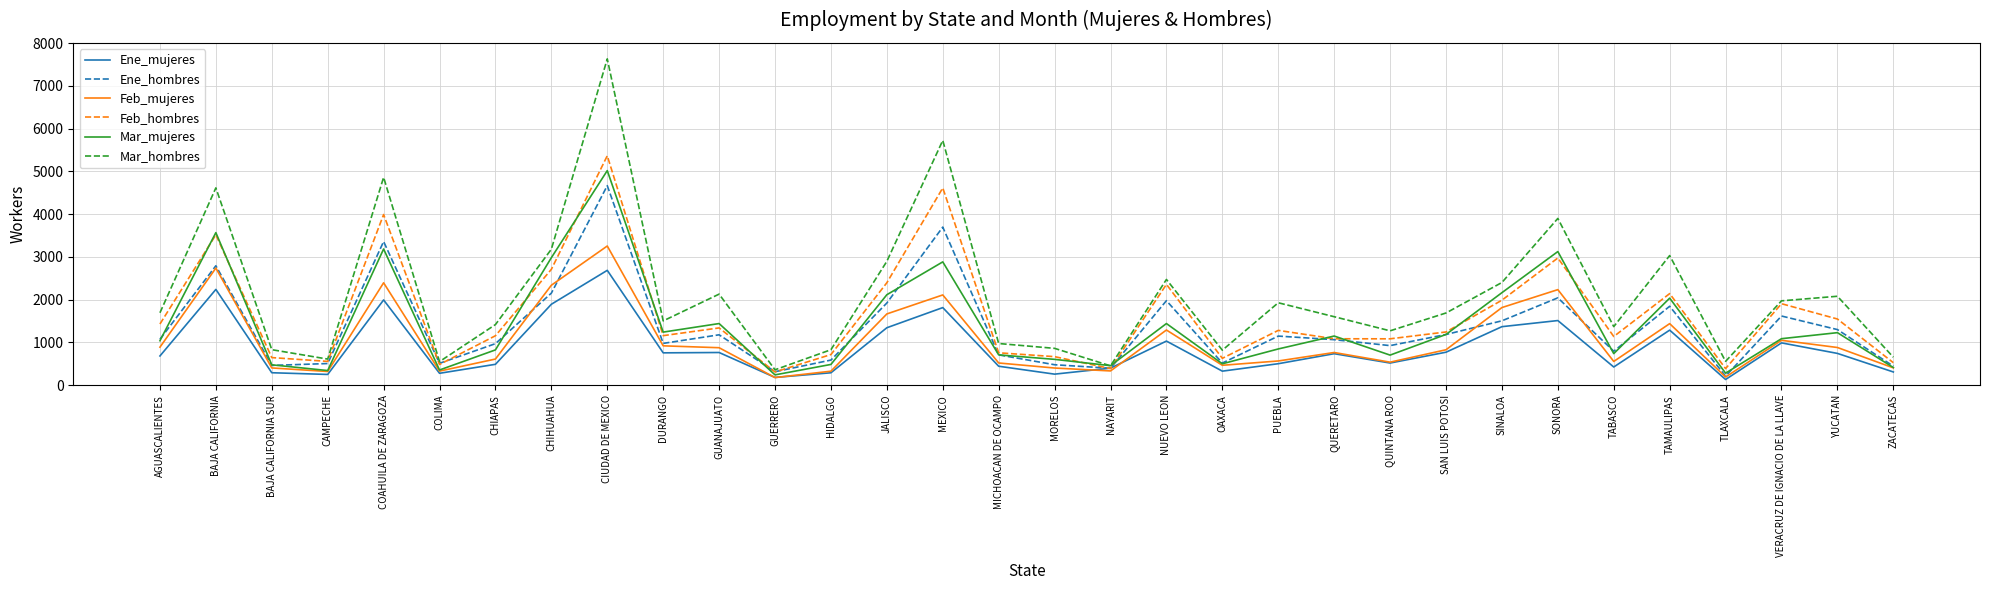

The Mar_mujeres series shows 1442 at GUANAJUATO. True or false?

True